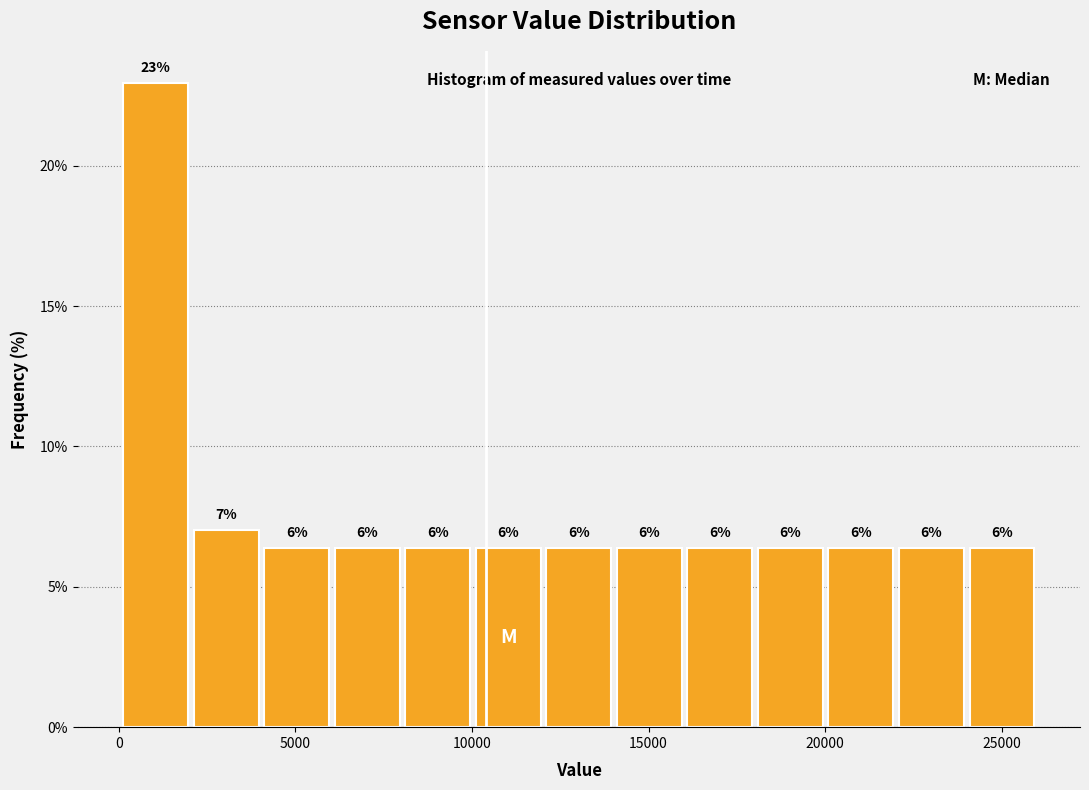

Around what value on the x-axis is the tallest bar? Give the approximate position of its centre, as read against the axis.

1000